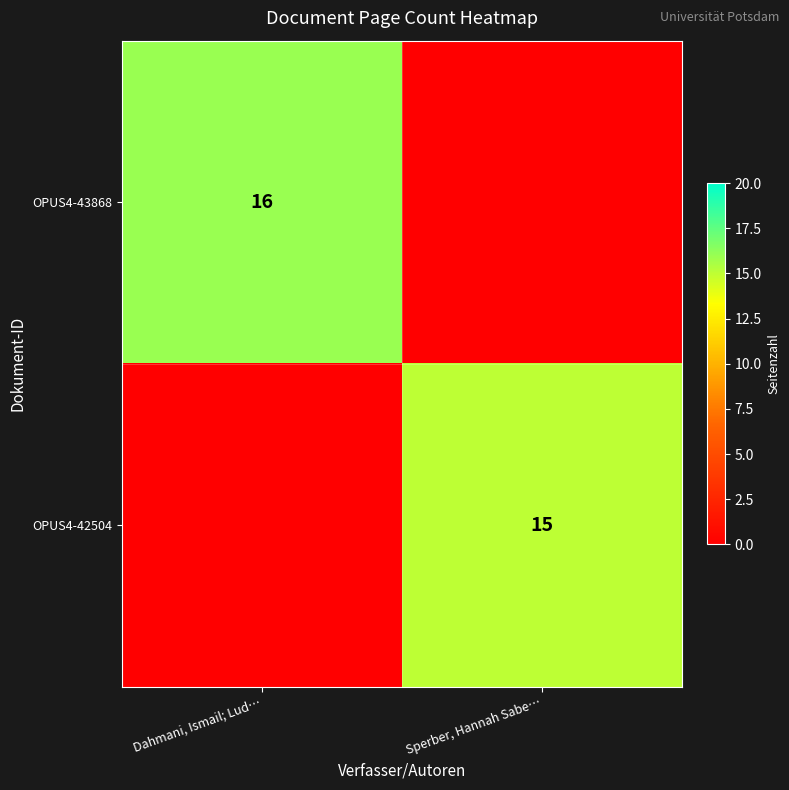

Is it true that OPUS4-43868 equals 9 at Dahmani, Ismail; Lud…?

False